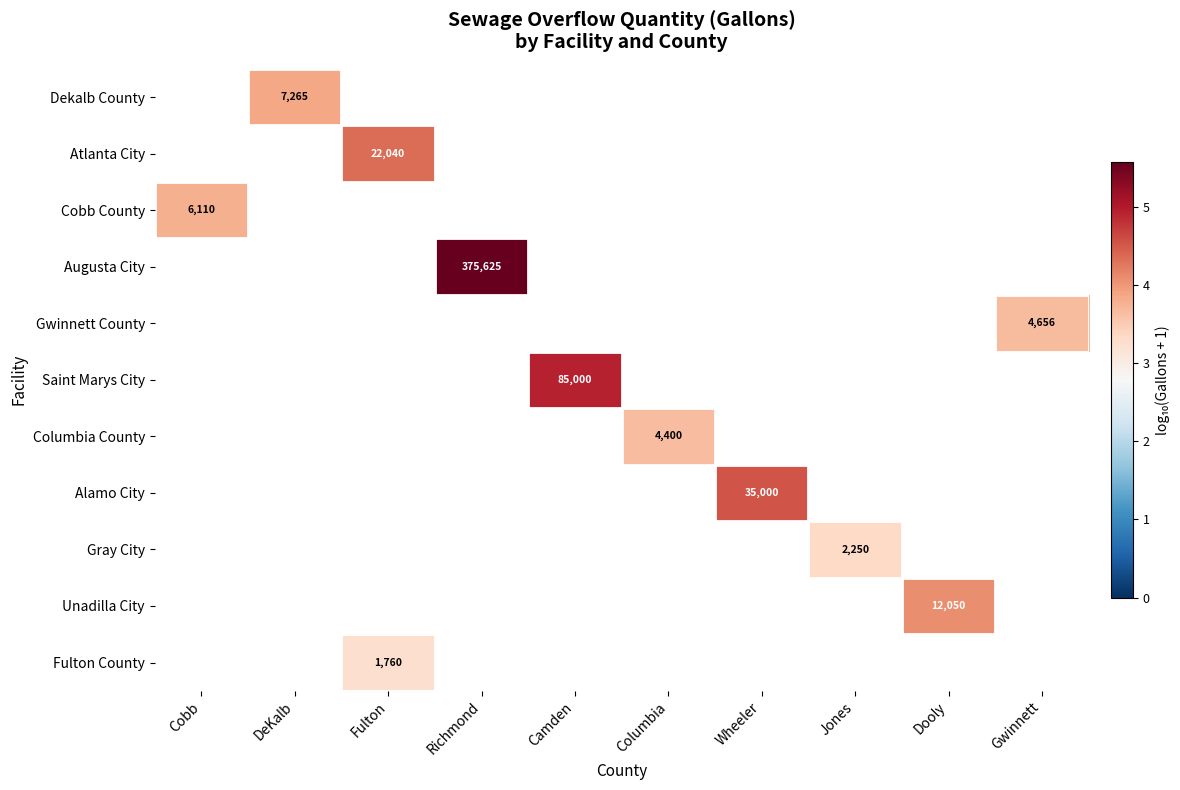

How many categories are shown in the chart?

10